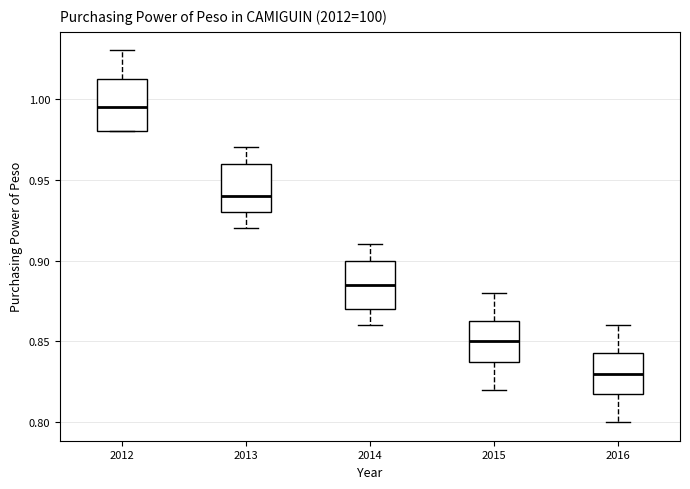

Reading left to right, transcribe this box plot: for each box, give where its median line is, the range the box spans, and where its two whiskers end, as read against the y-axis. The values are not printed on the chart, so give them approximately, as read against the axis.

2012: median 0.995, box 0.980 to 1.015, whiskers 0.980 to 1.030
2013: median 0.940, box 0.930 to 0.960, whiskers 0.920 to 0.970
2014: median 0.885, box 0.870 to 0.900, whiskers 0.860 to 0.910
2015: median 0.850, box 0.840 to 0.865, whiskers 0.820 to 0.880
2016: median 0.830, box 0.820 to 0.845, whiskers 0.800 to 0.860